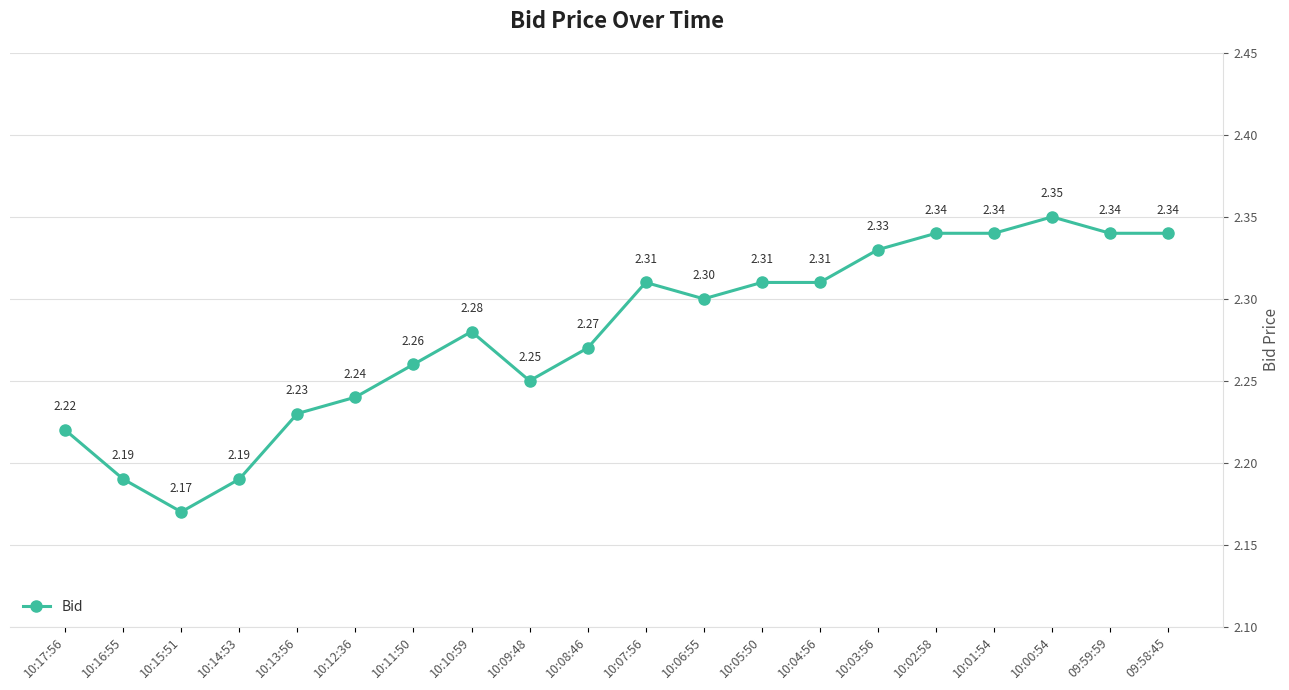

Is it true that the value at 10:05:50 is 1.6?

False